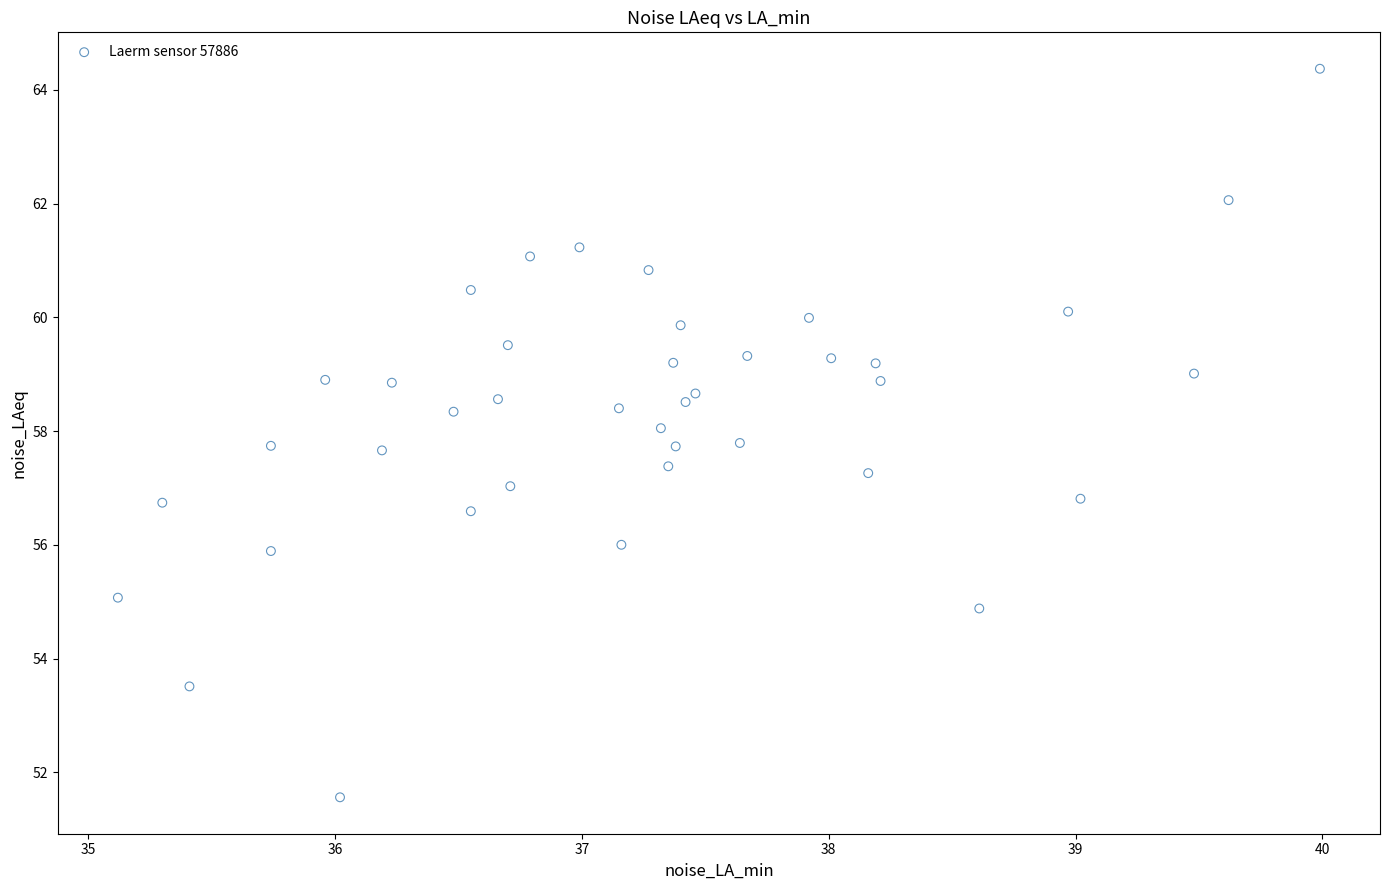

What is the range of Y values (max minus min)?

12.8